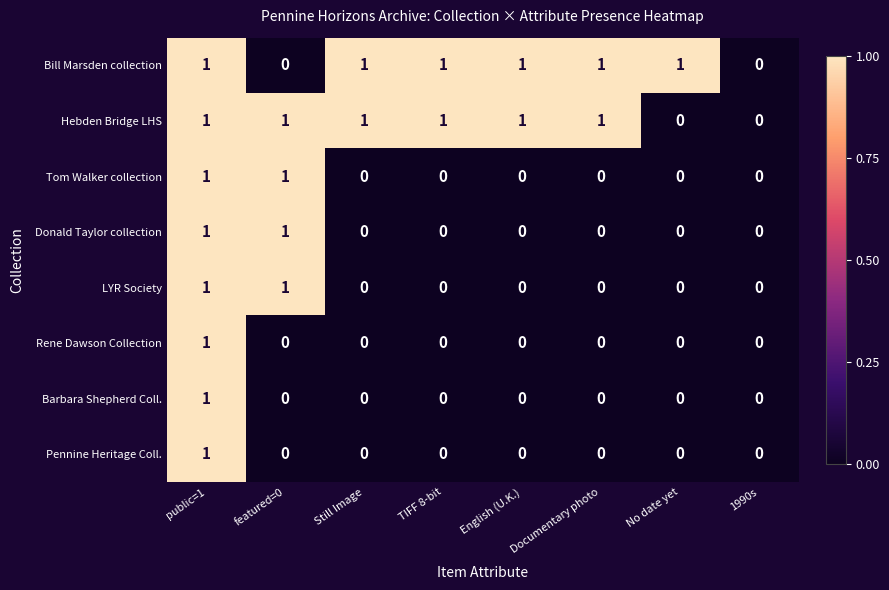

What is the sum of all Hebden Bridge LHS values?

6